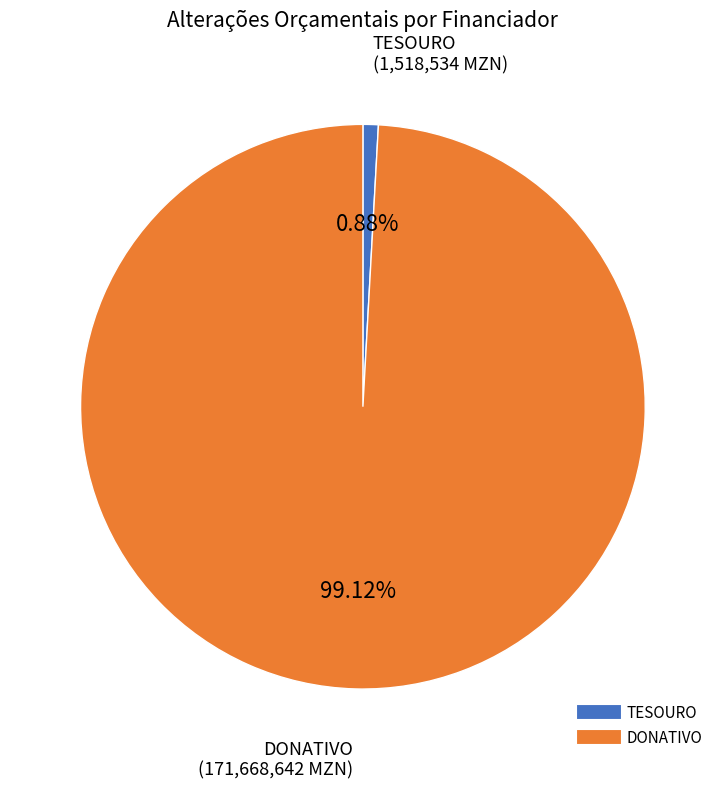

Does any single category account for the majority?

Yes